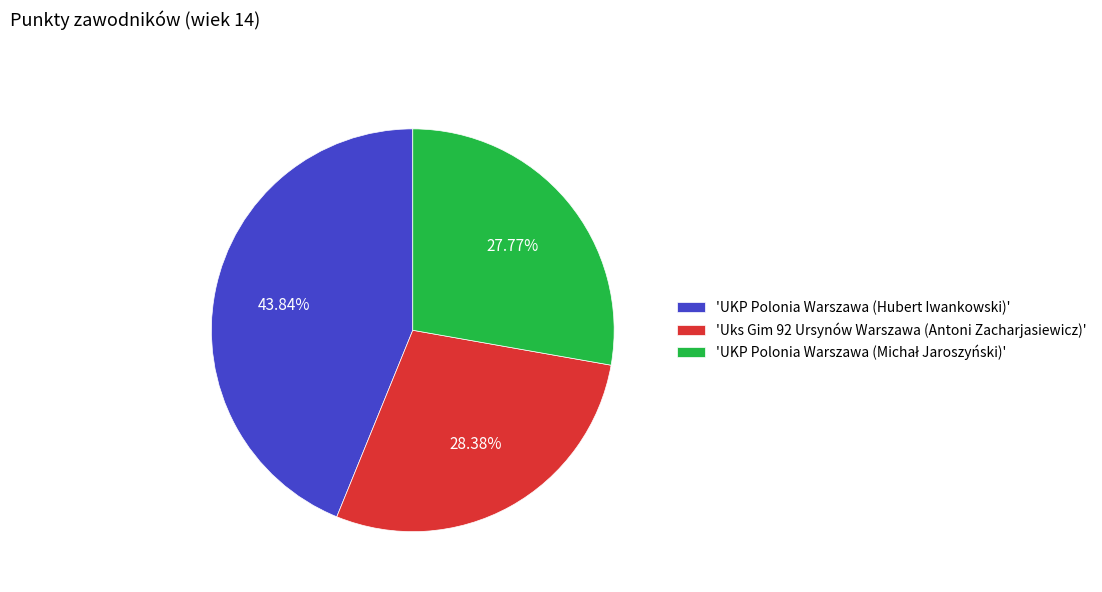

Do 'UKP Polonia Warszawa (Hubert Iwankowski)' and 'Uks Gim 92 Ursynów Warszawa (Antoni Zacharjasiewicz)' together represent more than half of the pie?

Yes